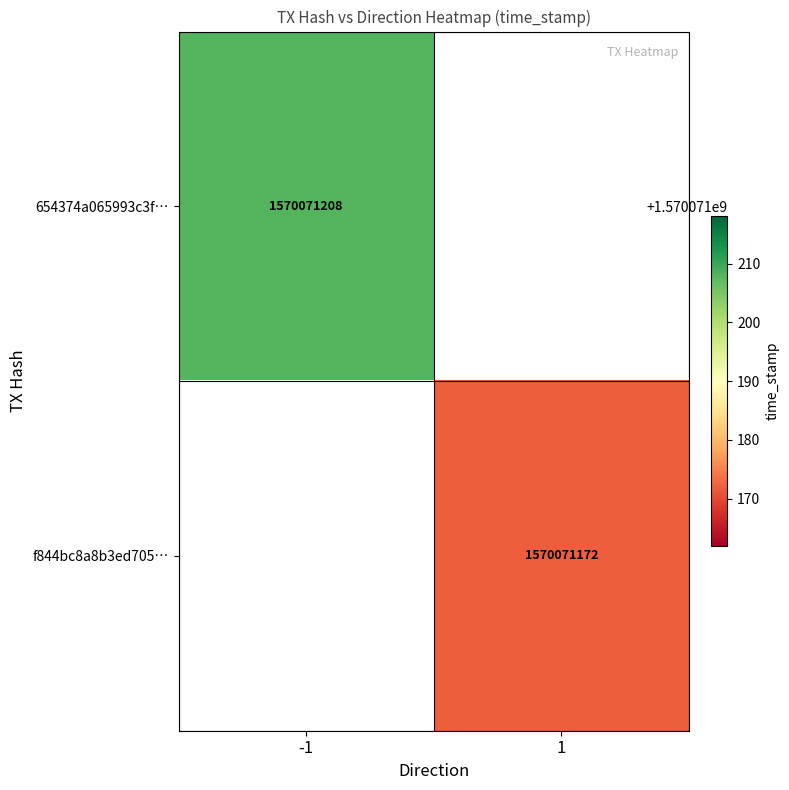

Is it true that f844bc8a8b3ed705347a327988b897e9bc0155a equals 2562349980 at 1?

False